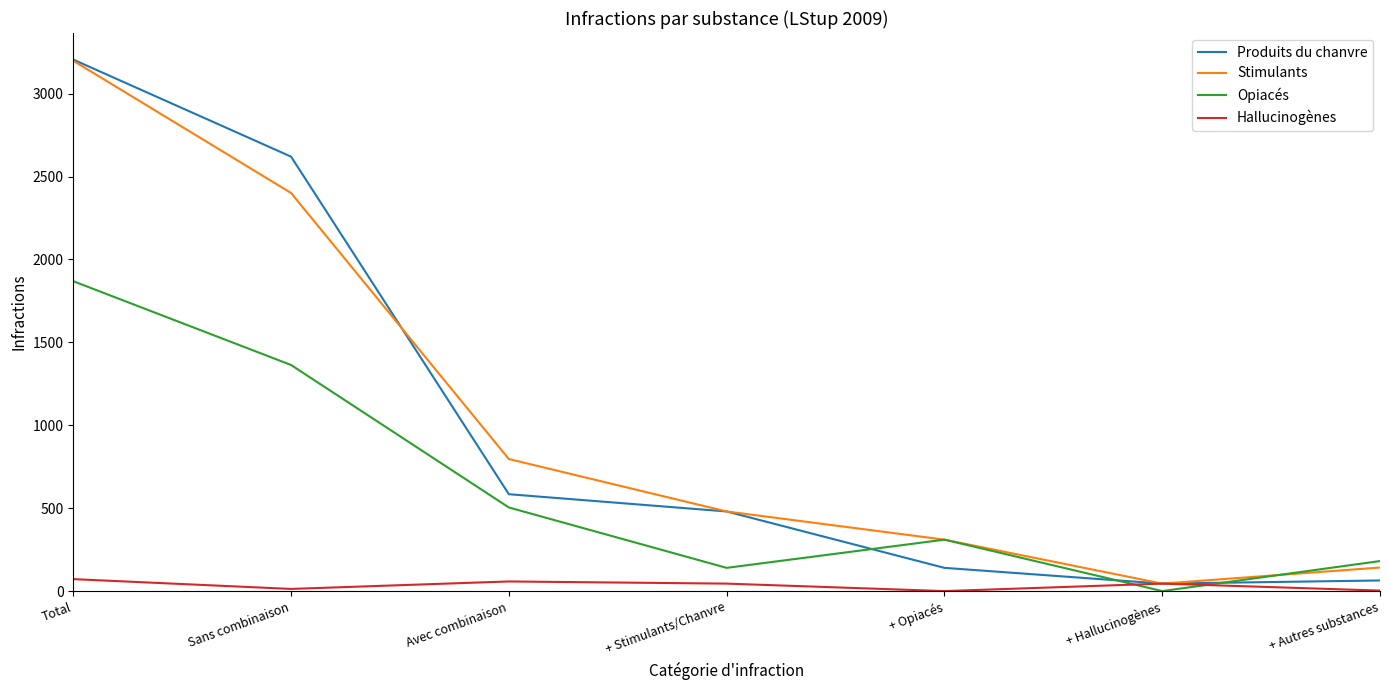

Is the value of Stimulants at Avec combinaison greater than the value of Produits du chanvre at Avec combinaison?

Yes